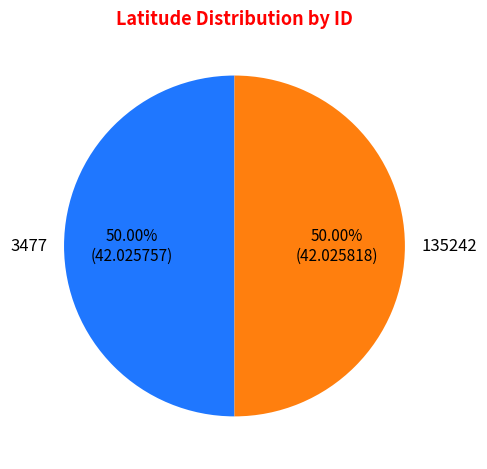

How much of the chart is everything except 135242?

50.0%